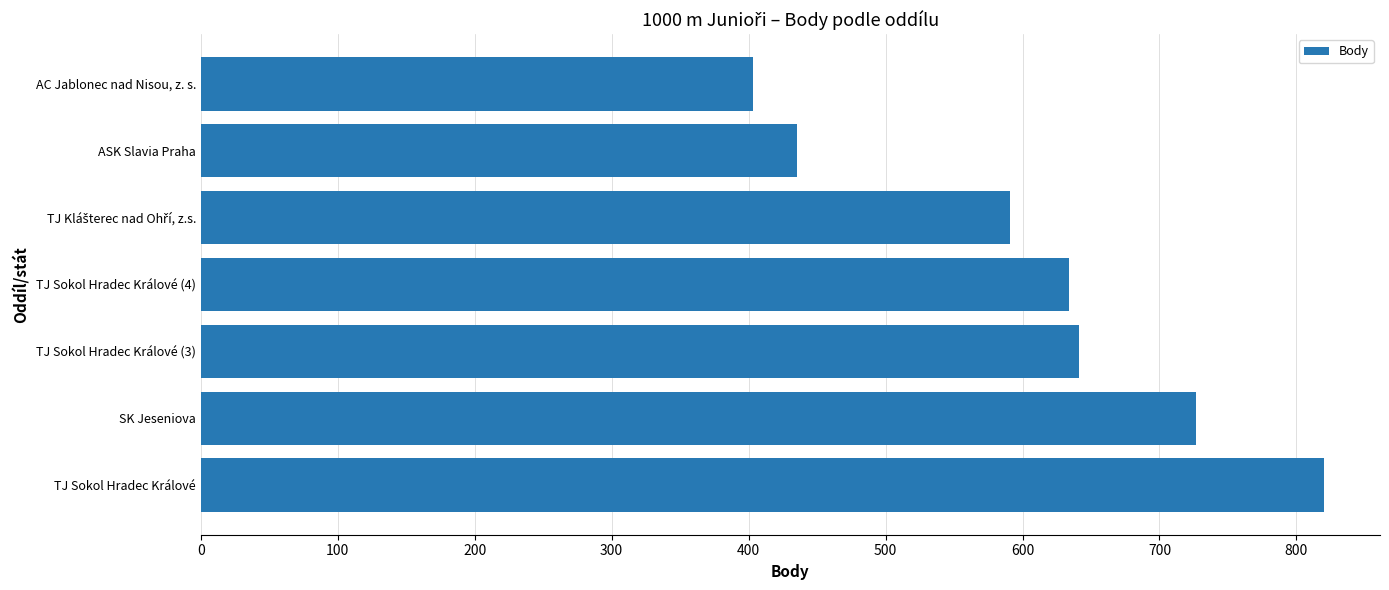

How many distinct data groups are displayed?

1